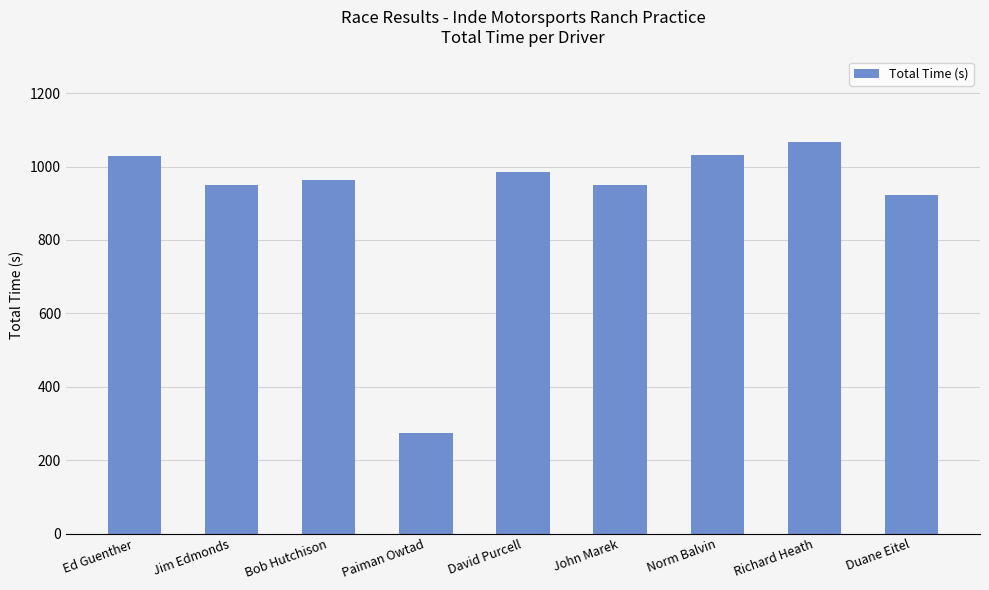

What is the difference between the values at Jim Edmonds and John Marek?

1.3